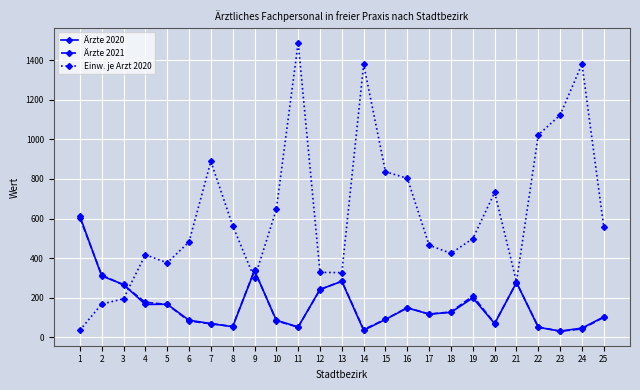

What is the maximum value shown in the chart?

1490.2